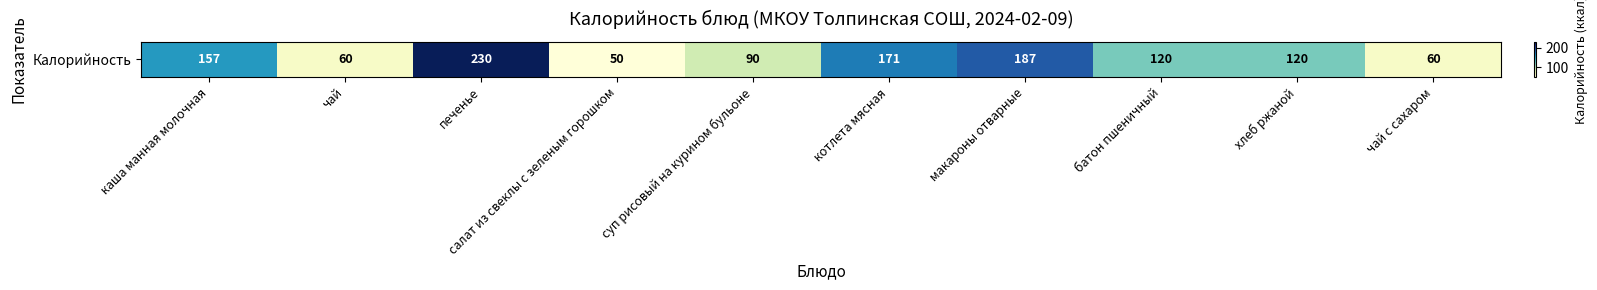

List the labels in order of value, smallest first.

салат из свеклы с зеленым горошком, чай, чай с сахаром, суп рисовый на курином бульоне, батон пшеничный, хлеб ржаной, каша манная молочная, котлета мясная, макароны отварные, печенье